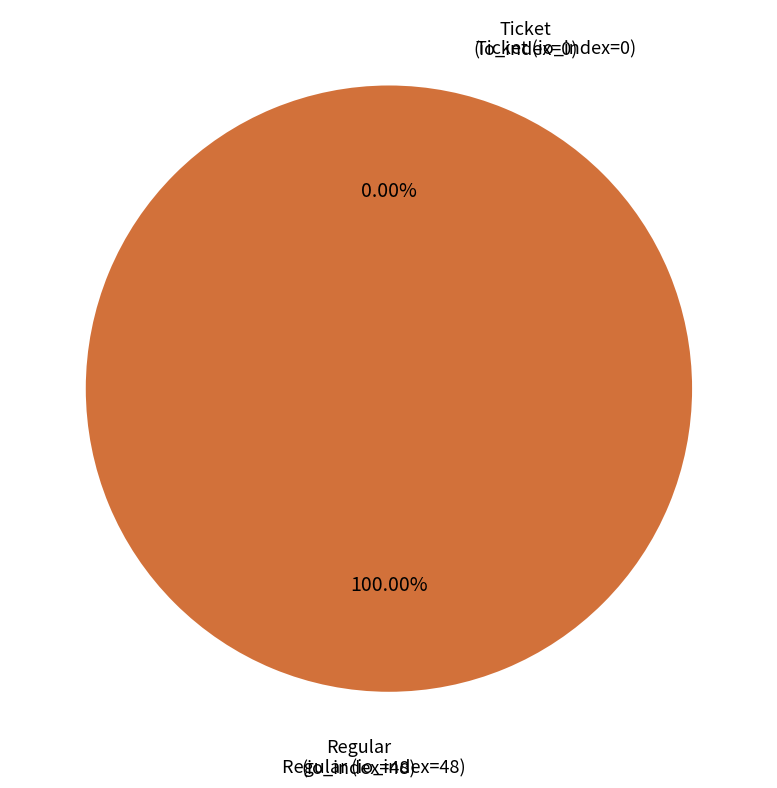

To the nearest percent, what is the combined percentage of Ticket (io_index=0) and Regular (io_index=48)?

100%